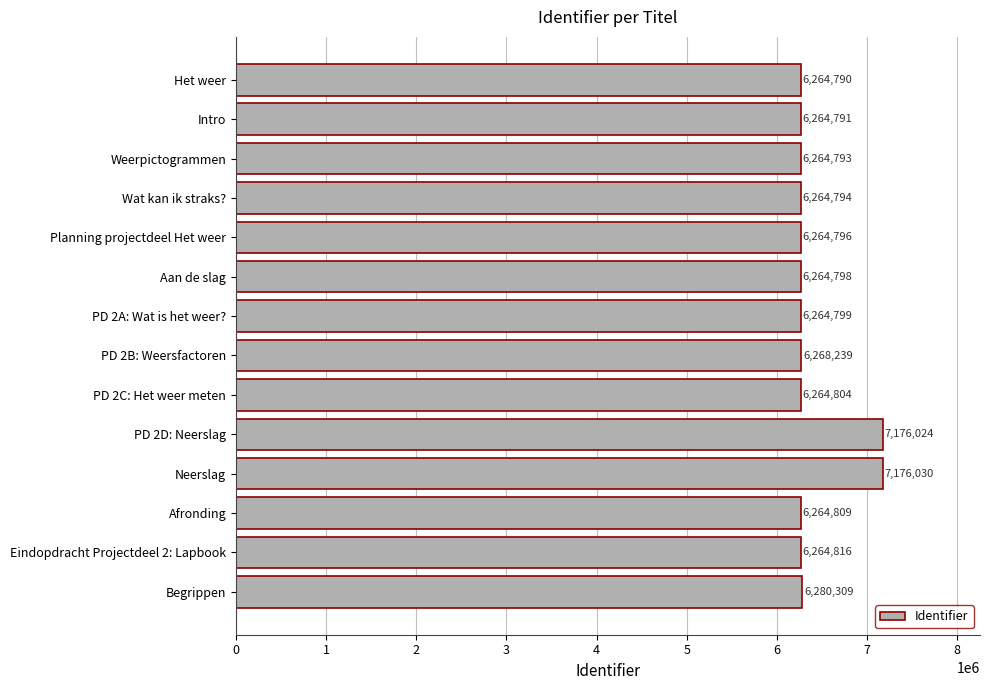

What is the label of the 12th bar from the bottom?

Weerpictogrammen